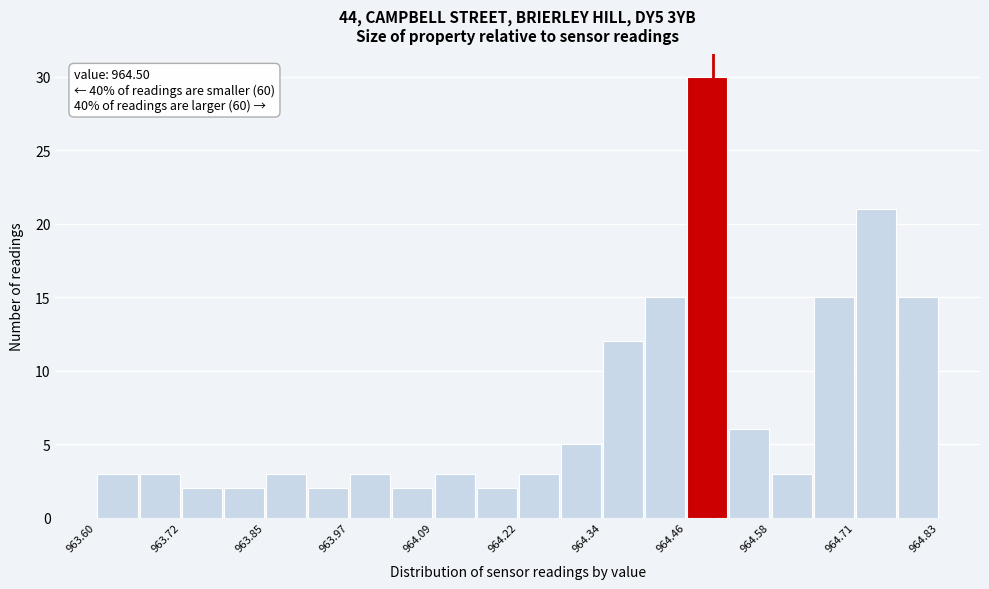

Around what value on the x-axis is the tallest bar? Give the approximate position of its centre, as read against the axis.

964.50